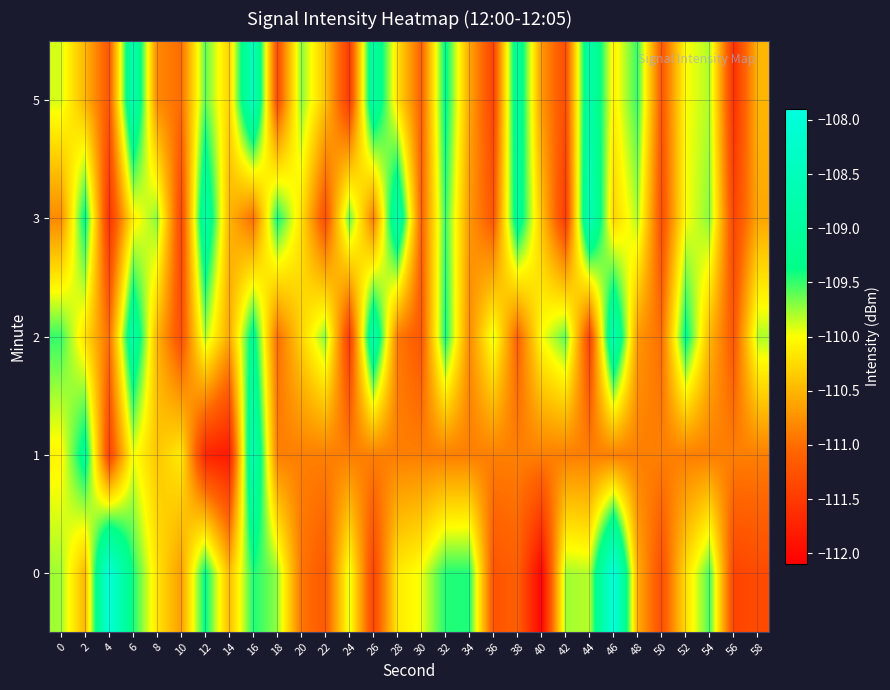

Rank the series by their maximum value, from lowest to highest.

2, 1, 3, 5, 0